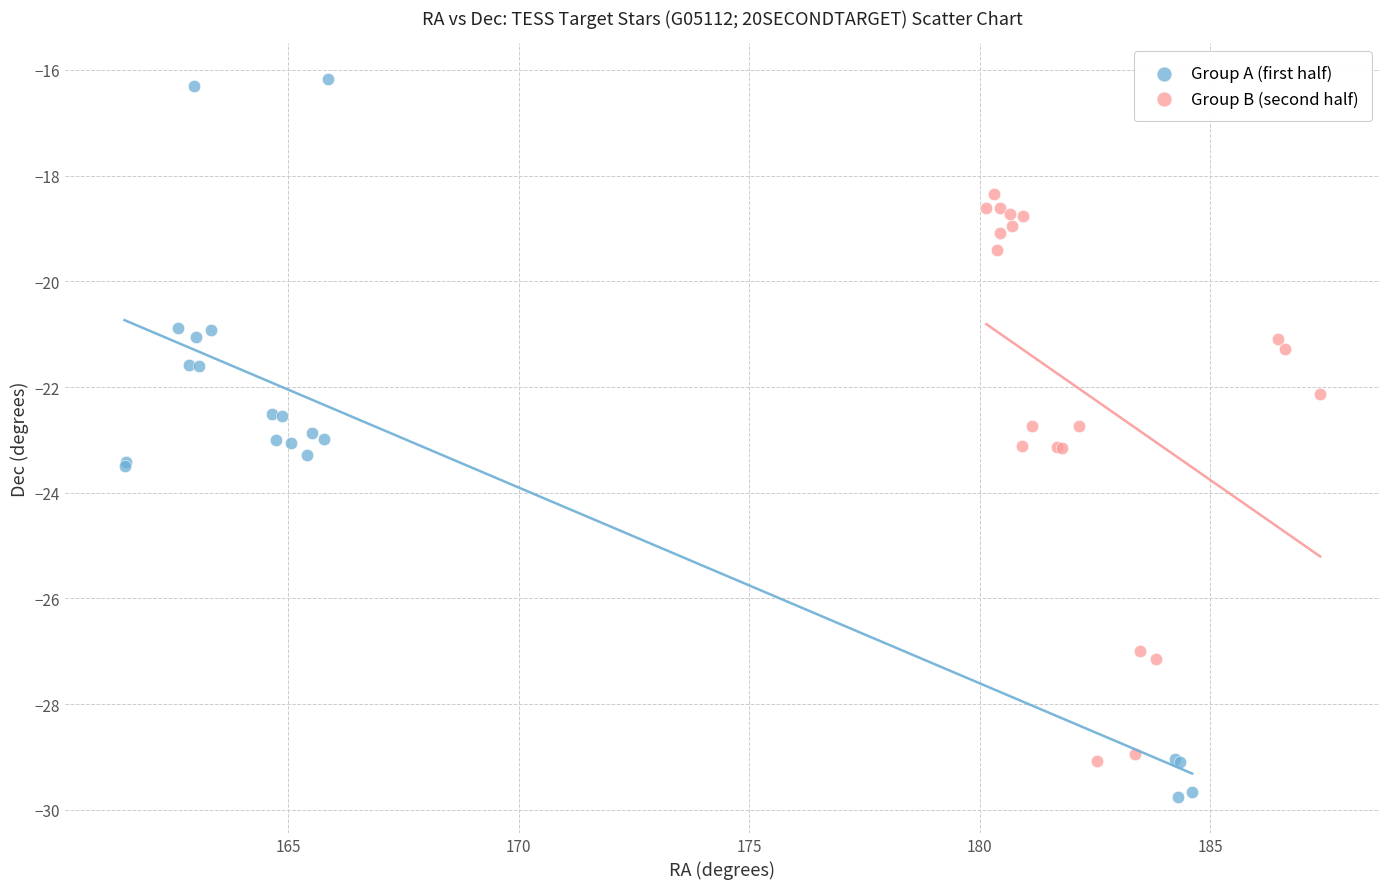

Which series has the widest spread of Y values?

Group A (first half)